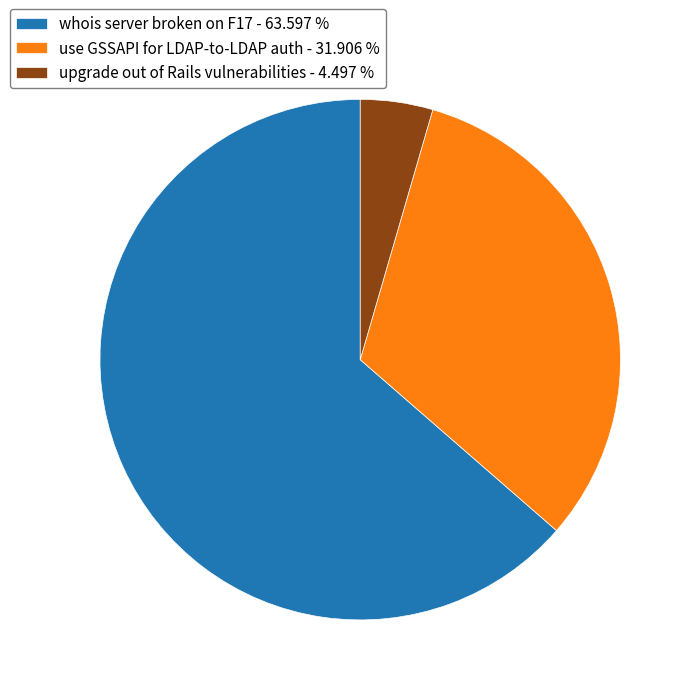

True or false: whois server broken on F17 accounts for 64% of the total.

True